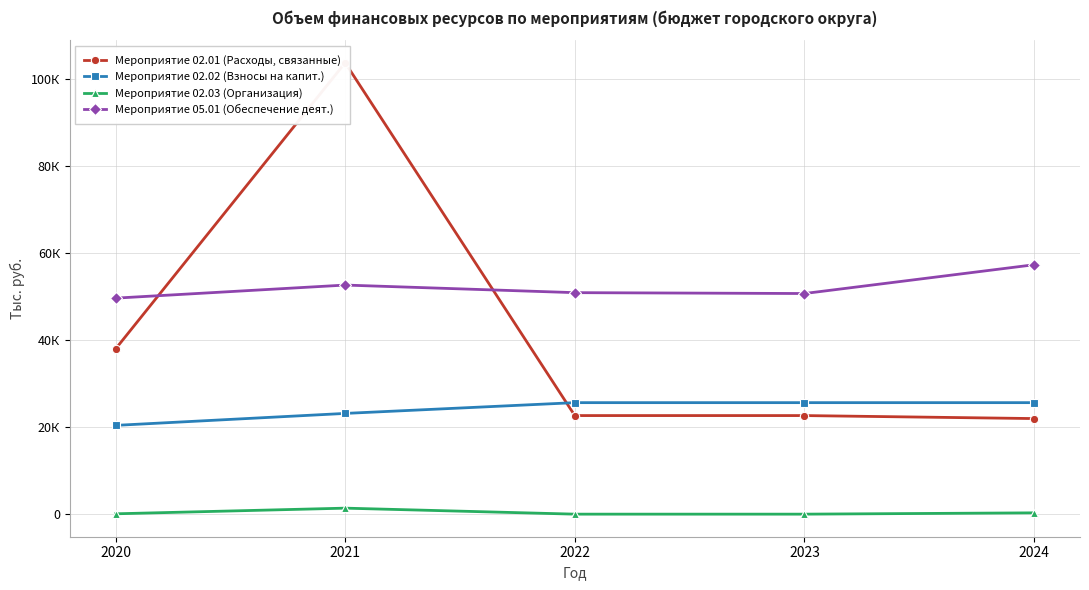

Where do Мероприятие 02.01 (Расходы, связанные) and Мероприятие 02.02 (Взносы на капит.) first cross each other?

2021 and 2022